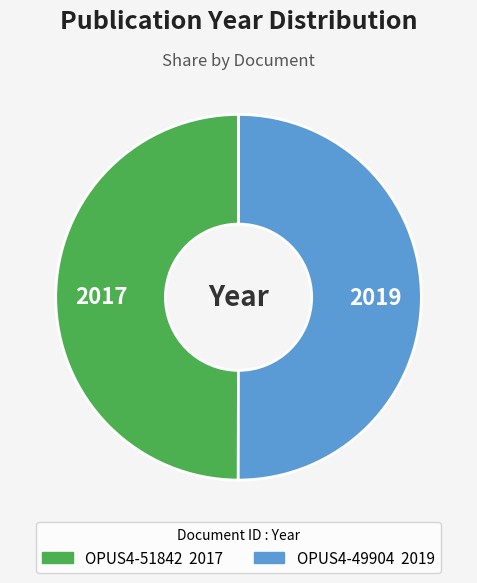

Is it true that OPUS4-51842 is 58% of the pie?

False